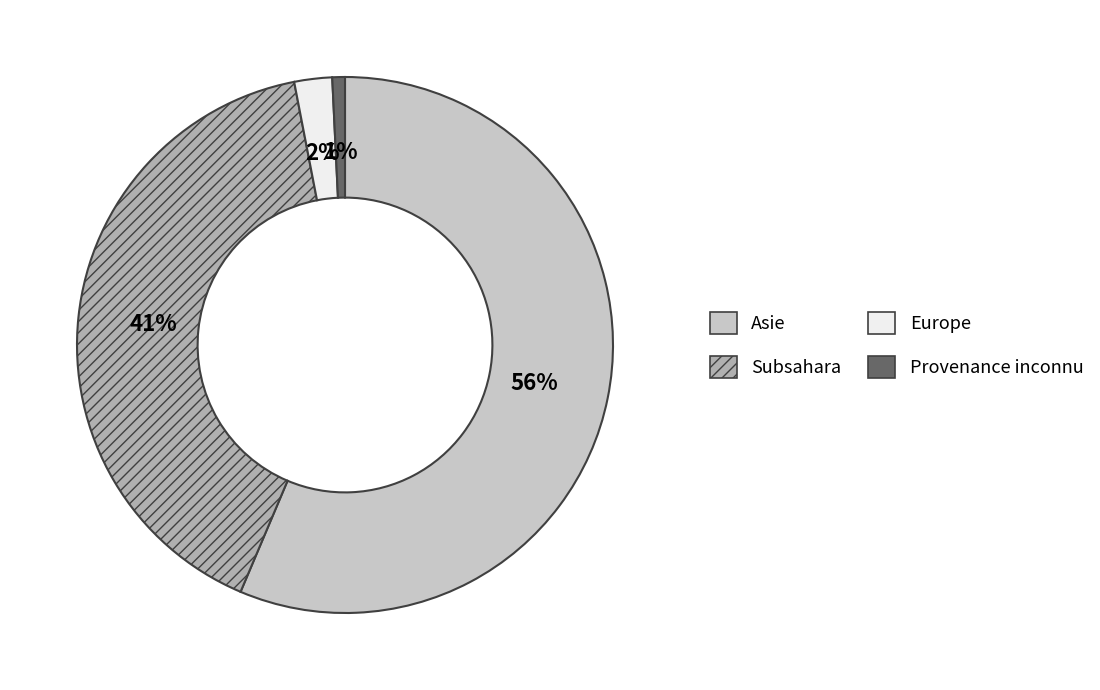

Which category has the biggest portion of the pie?

Asie